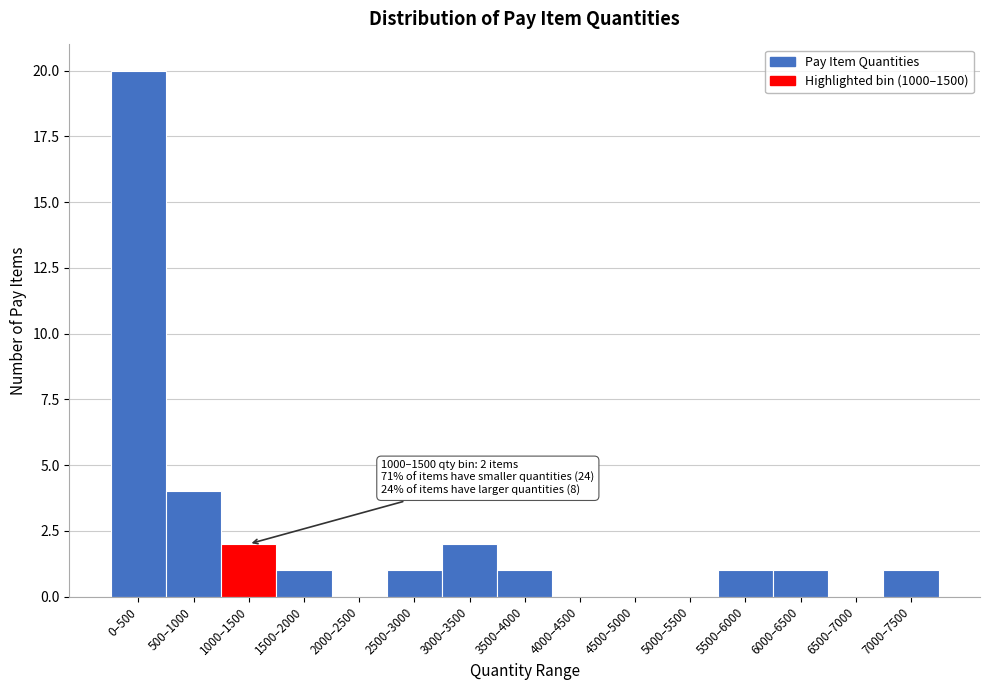

Reading left to right, transcribe all the data shown in this chart.

0–500=20	500–1000=4	1000–1500=2	1500–2000=1	2000–2500=0	2500–3000=1	3000–3500=2	3500–4000=1	4000–4500=0	4500–5000=0	5000–5500=0	5500–6000=1	6000–6500=1	6500–7000=0	7000–7500=1